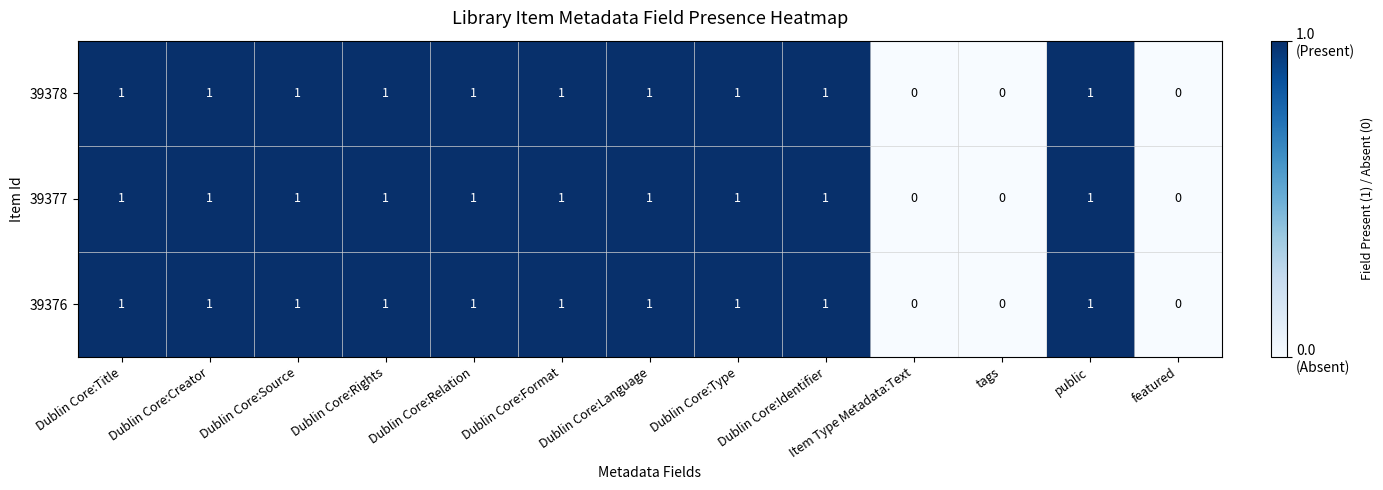

The value of 39377 at tags is 0. True or false?

True